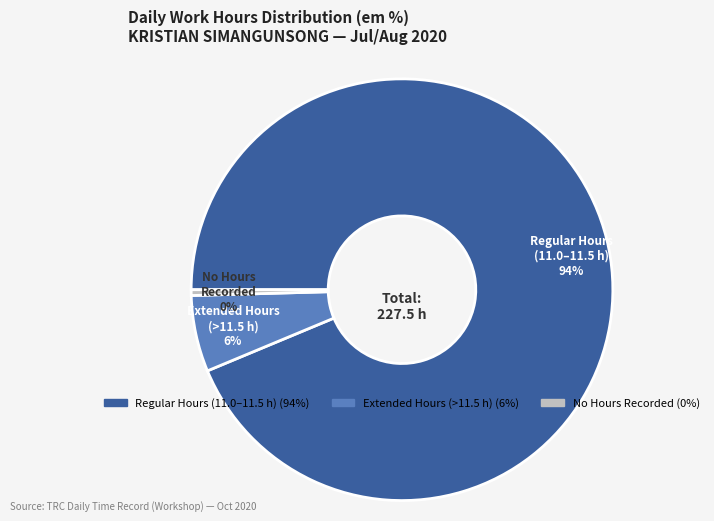

To the nearest percent, what is the average slice percentage?

33%